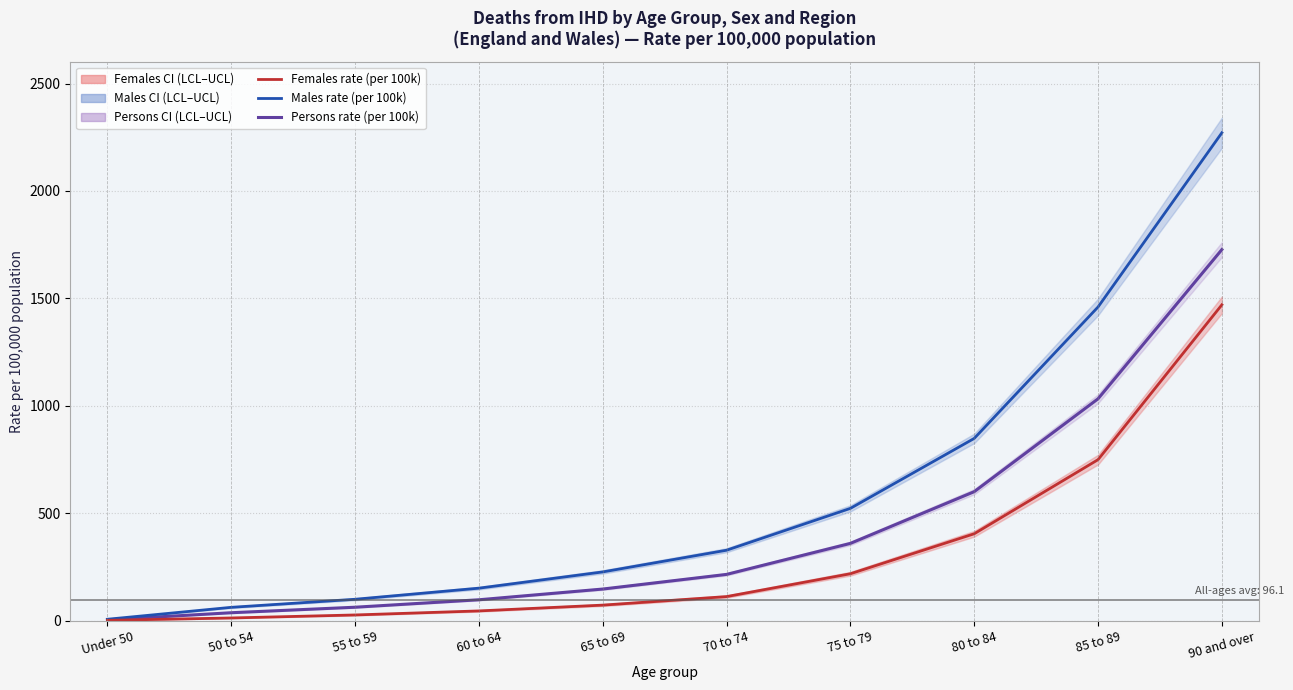

Which series has the widest spread of values?

Males rate (per 100k)